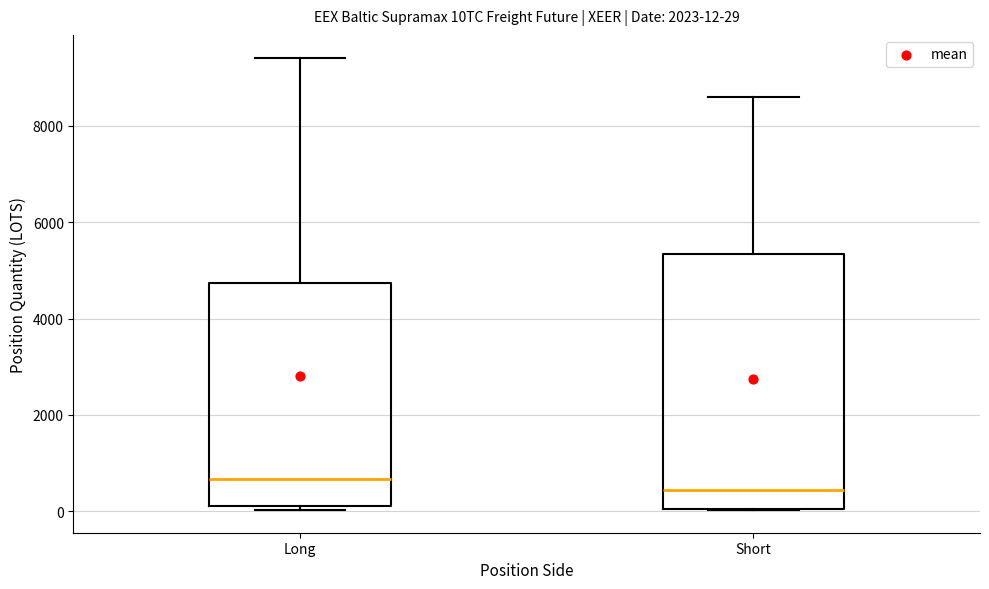

Which box is the tallest, from its lower edge to its upper edge?

Short